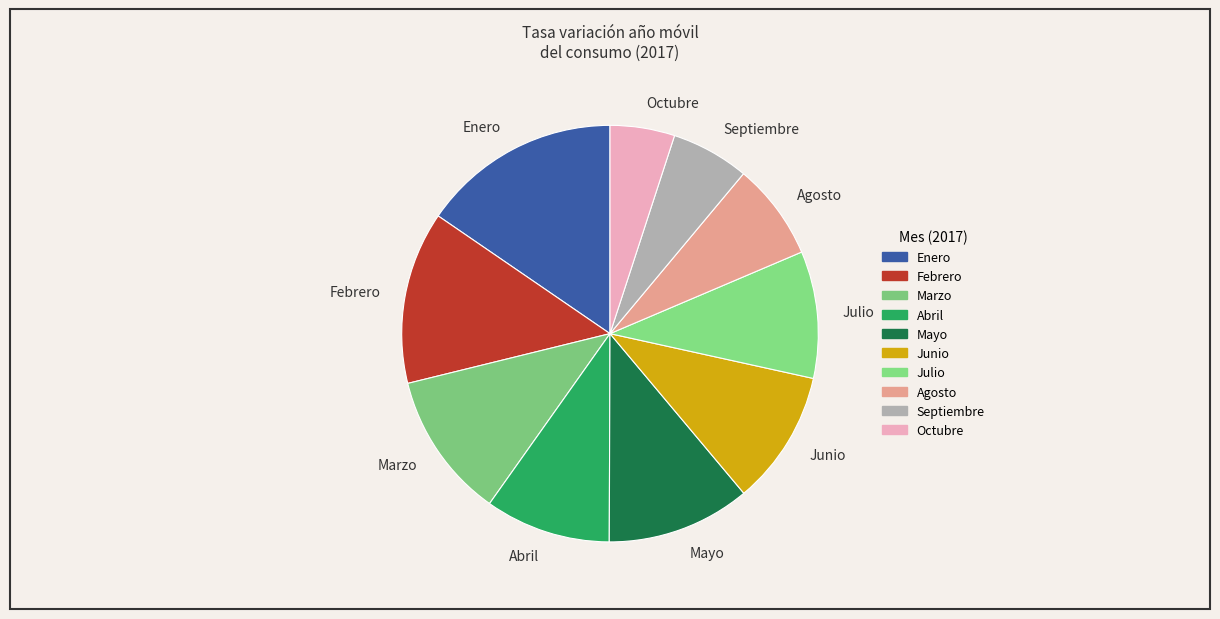

How many slices are in this pie chart?

10